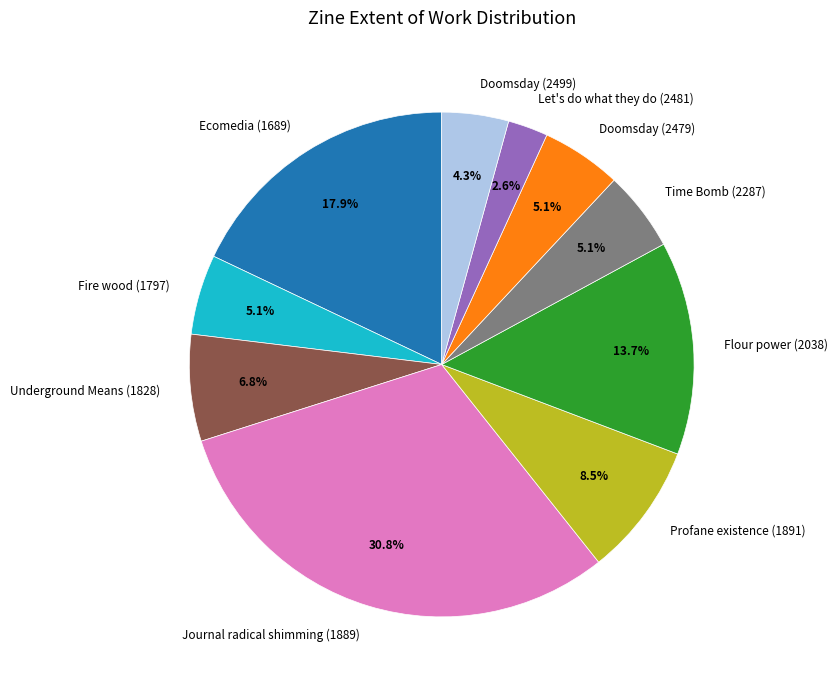

What is the largest slice in the pie chart?

Journal radical shimming (1889)